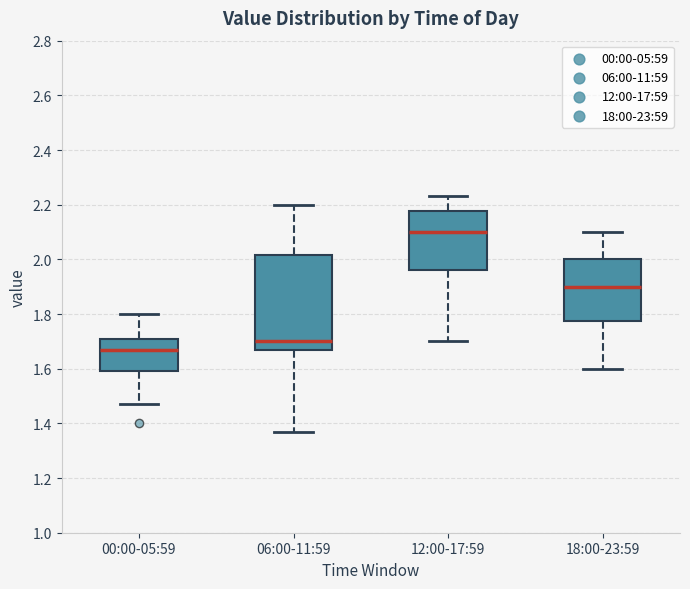

Which box is the tallest, from its lower edge to its upper edge?

06:00-11:59